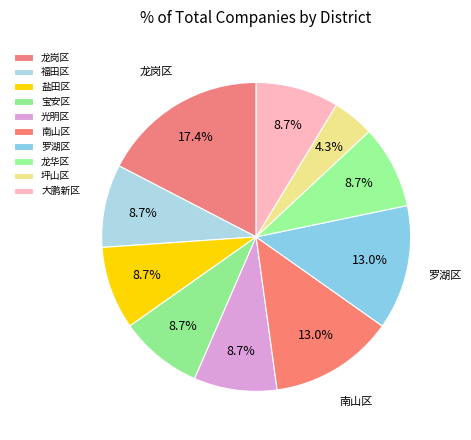

Count the number of slices in the pie.

10